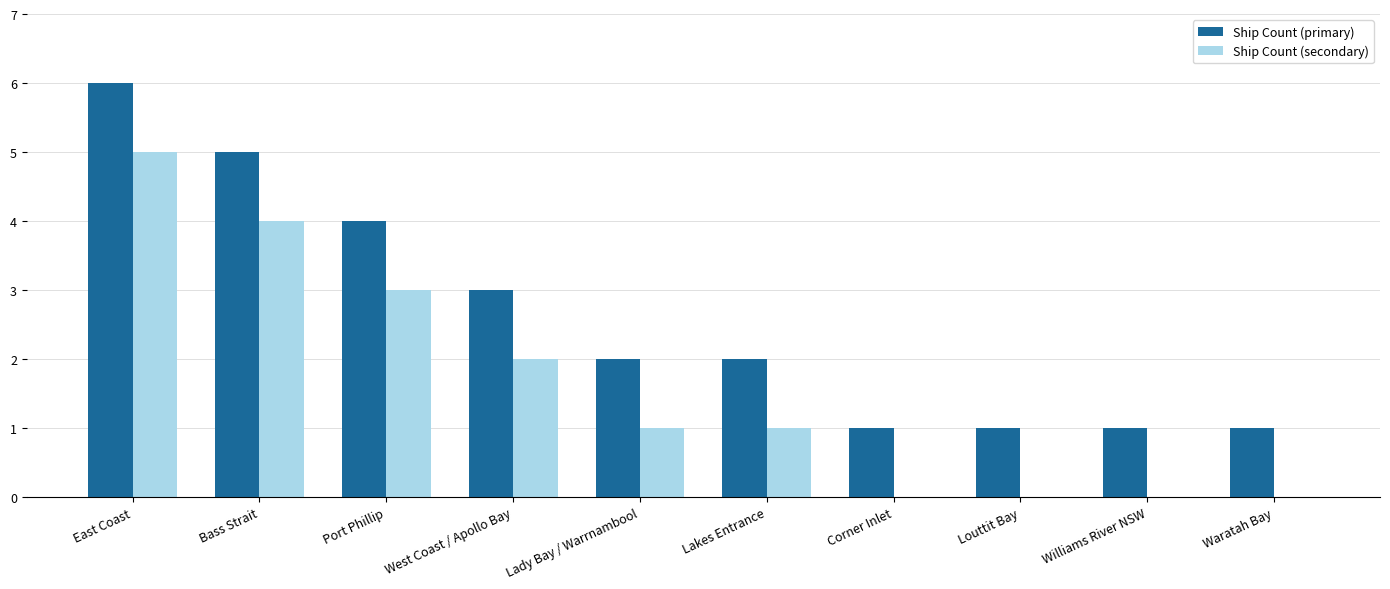

How many data points does each series have?

10